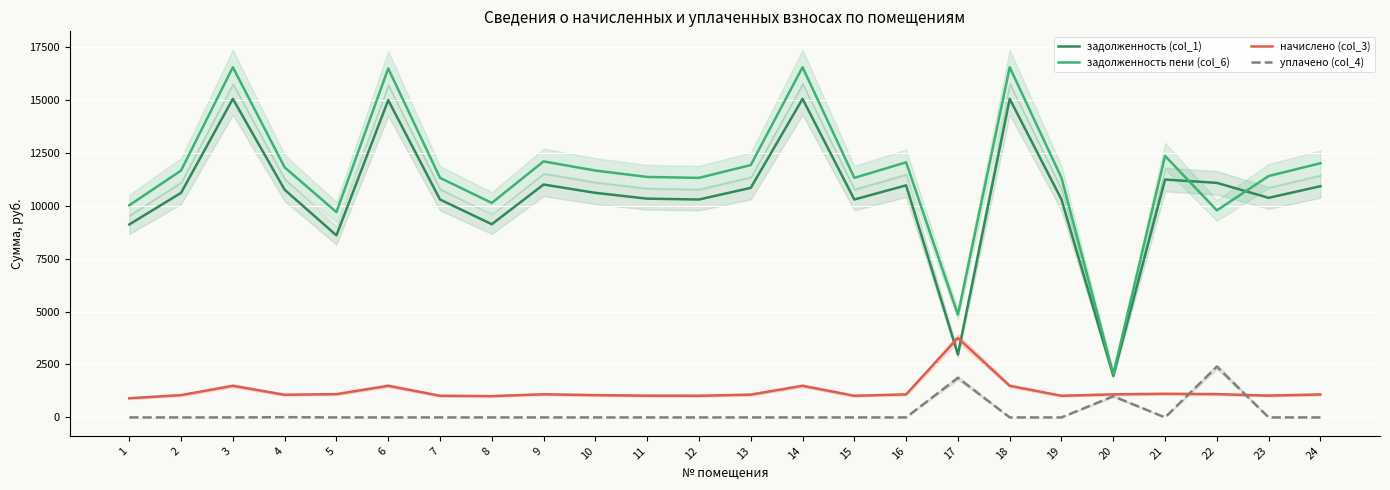

What is the difference between the second highest and minimum values in the задолженность (col_1) series?

13082.2